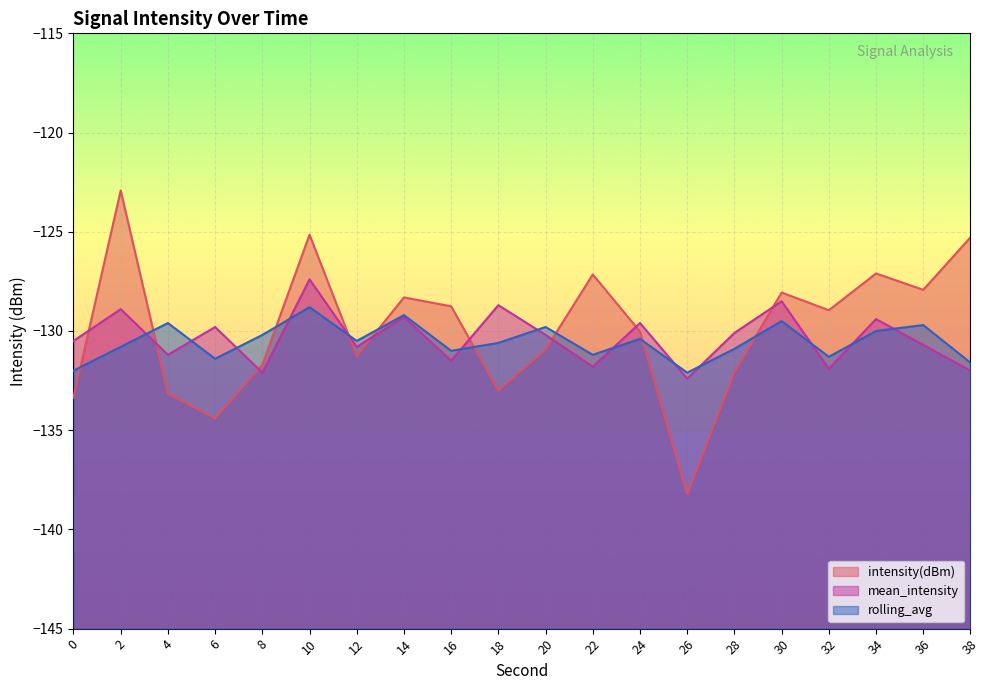

True or false: rolling_avg and mean_intensity cross at least once.

True